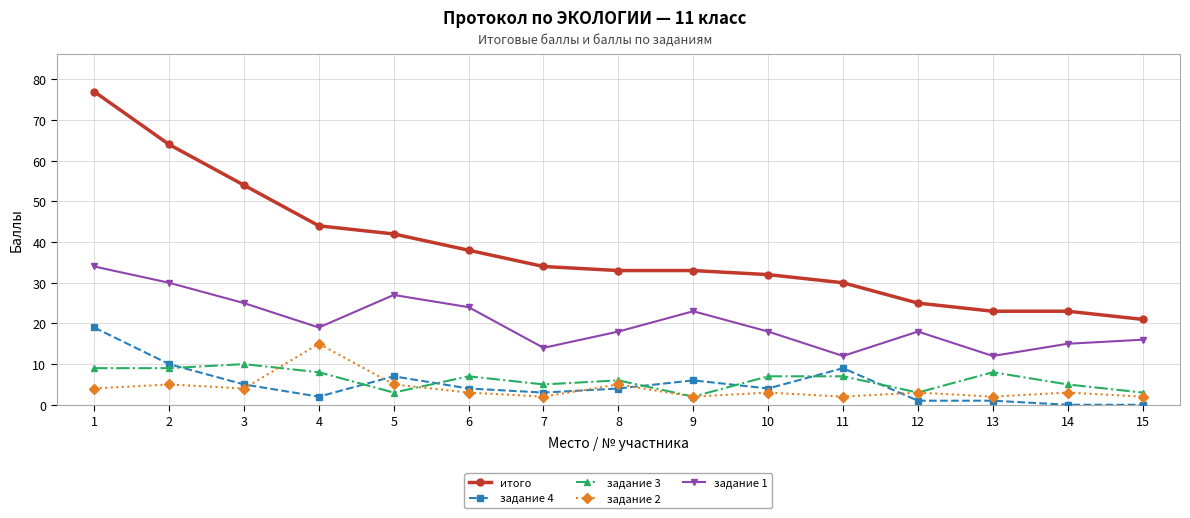

Count the number of data series in this chart.

5